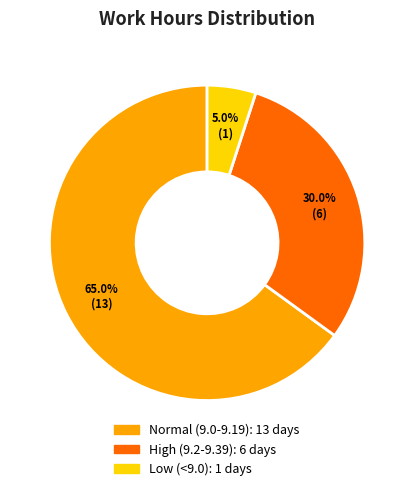

Does any single category account for the majority?

Yes